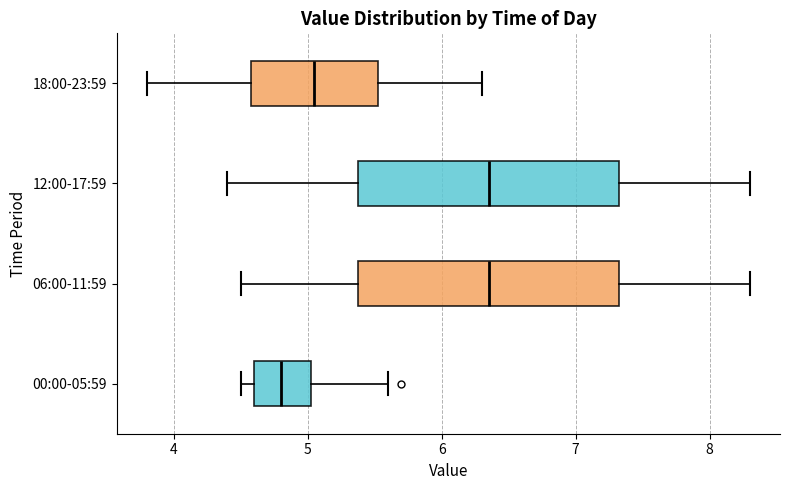

Where does the left whisker of the box for 12:00-17:59 end on the x-axis? The values are not printed on the chart, so give them approximately, as read against the axis.

4.4